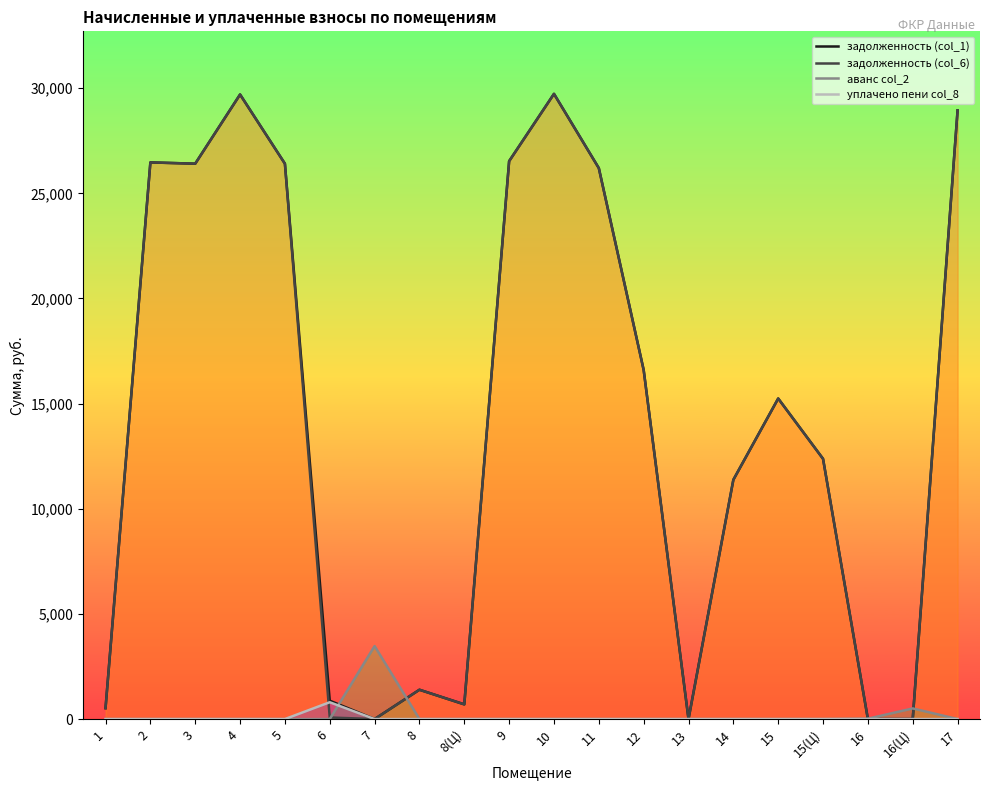

At which category does аванс col_2 reach its first local peak?

7